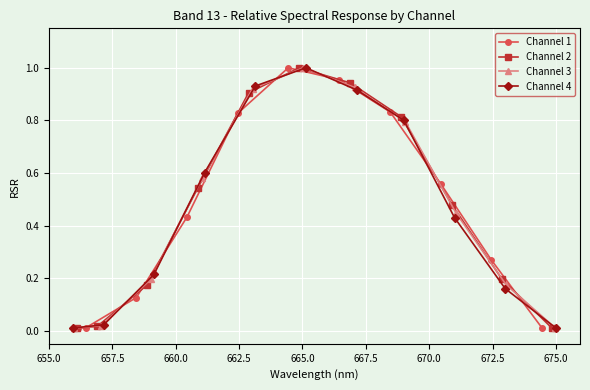

True or false: Channel 1 and Channel 2 intersect in this chart.

False